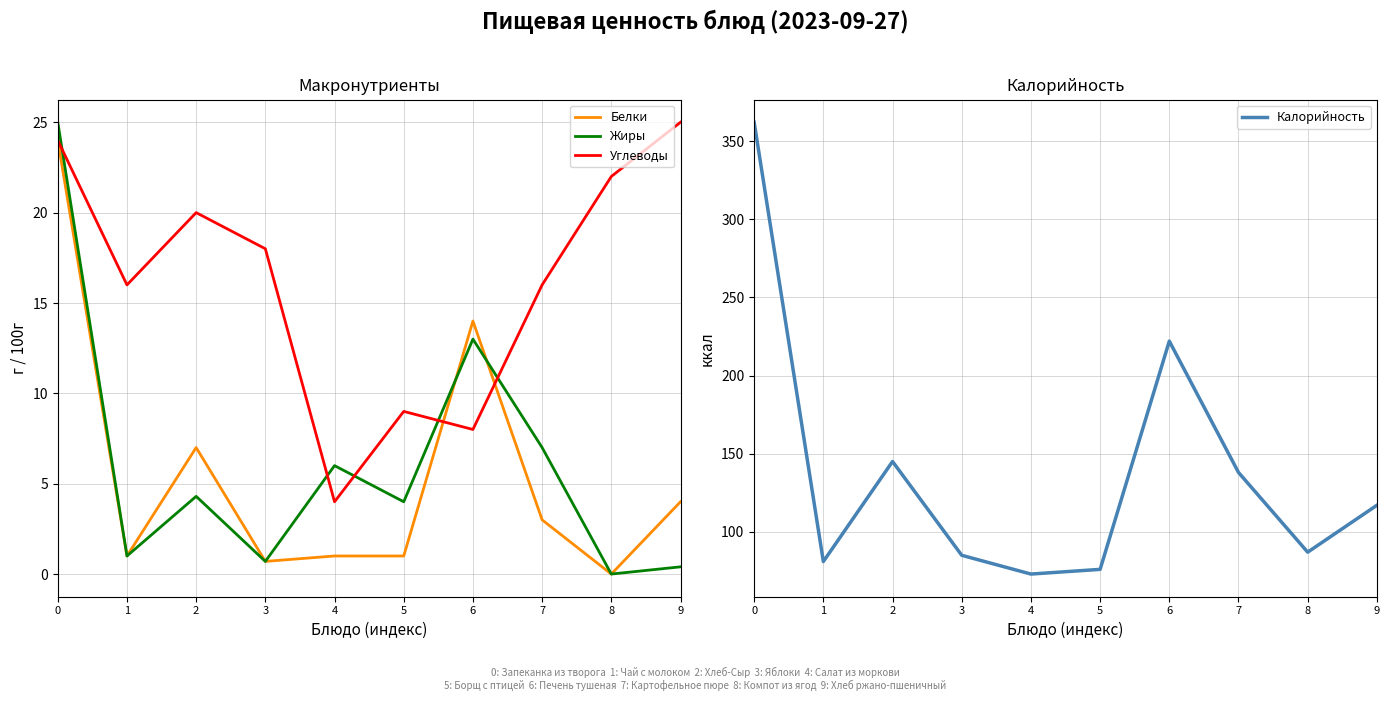

The value of Углеводы at 3 is 18.0. True or false?

True